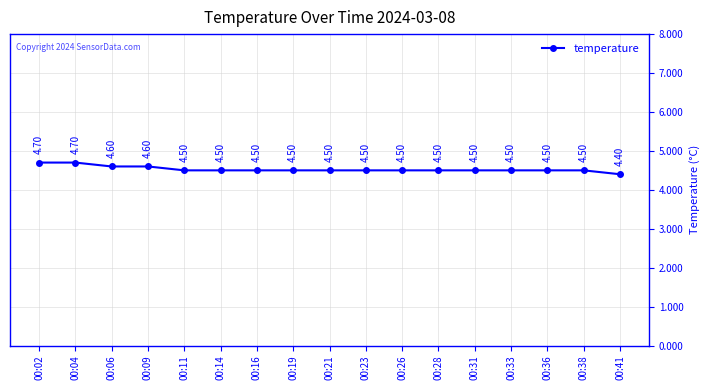

What is the difference between the second highest and minimum values?

0.3